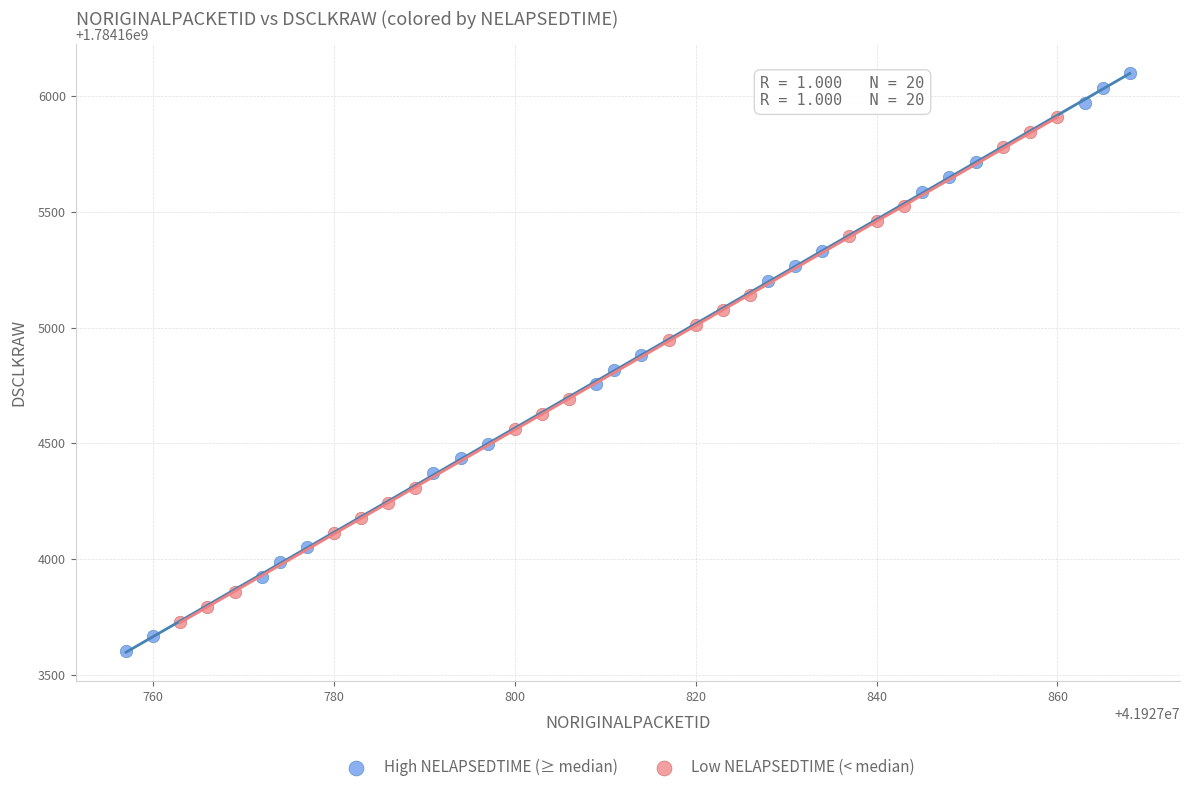

Which series reaches the minimum Y coordinate?

High NELAPSEDTIME (≥ median)